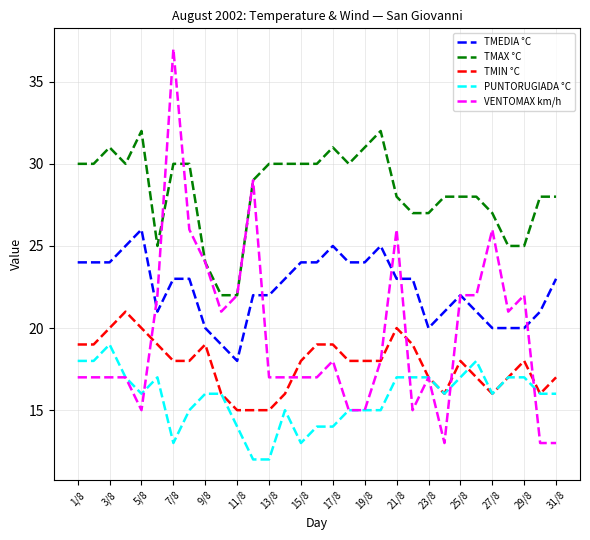

What is the difference between the maximum and minimum values in the TMEDIA °C series?

8